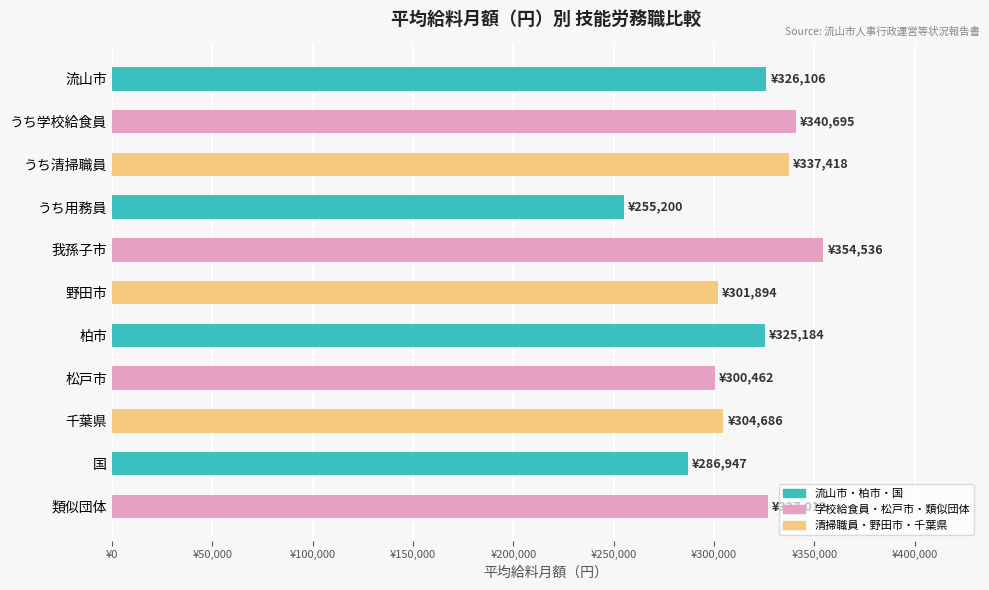

Are the bars grouped side by side (vs. stacked)?

No